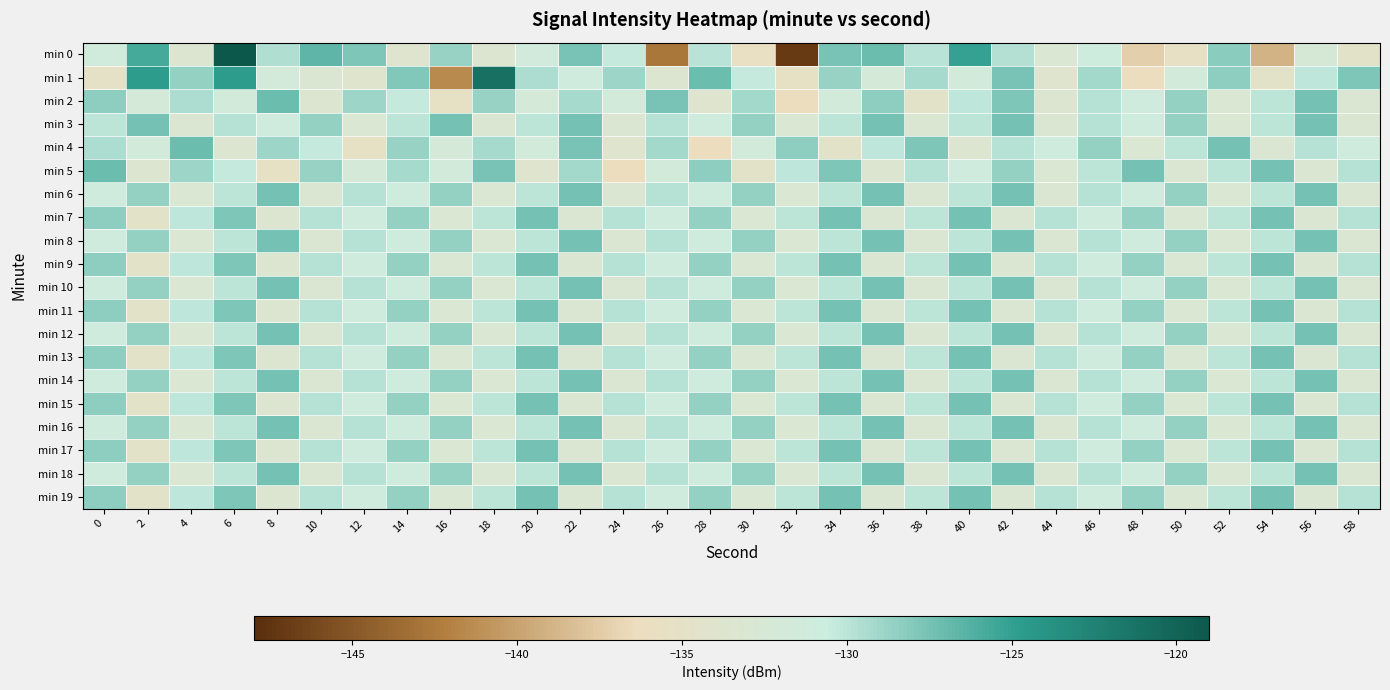

Reading left to right, what are all the values shown in this chart?

min 0: 0=-131.4	2=-125.7	4=-133.4	6=-119.1	8=-129.5	10=-126.6	12=-127.8	14=-133.8	16=-128.7	18=-133.6	20=-131.5	22=-127.5	24=-130.3	26=-142.8	28=-129.9	30=-135.7	32=-147.0	34=-127.6	36=-127.1	38=-129.9	40=-125.1	42=-129.8	44=-132.9	46=-130.9	48=-137.3	50=-135.4	52=-128.2	54=-139.0	56=-132.3	58=-134.5
min 1: 0=-134.9	2=-124.7	4=-128.6	6=-124.7	8=-131.8	10=-133.1	12=-134.0	14=-127.9	16=-141.5	18=-121.0	20=-129.5	22=-131.2	24=-128.9	26=-133.6	28=-127.1	30=-130.4	32=-135.2	34=-128.7	36=-132.1	38=-129.3	40=-131.8	42=-127.5	44=-133.9	46=-129.1	48=-136.4	50=-131.7	52=-128.3	54=-134.6	56=-130.2	58=-127.8
min 2: 0=-128.3	2=-132.1	4=-129.5	6=-131.8	8=-127.1	10=-133.6	12=-128.9	14=-130.4	16=-135.2	18=-128.7	20=-132.1	22=-129.3	24=-131.8	26=-127.5	28=-133.9	30=-129.1	32=-136.4	34=-131.7	36=-128.3	38=-134.6	40=-130.2	42=-127.8	44=-133.5	46=-129.8	48=-131.2	50=-128.6	52=-132.9	54=-130.1	56=-127.4	58=-133.2
min 3: 0=-130.1	2=-127.4	4=-133.2	6=-129.8	8=-131.2	10=-128.6	12=-132.9	14=-130.1	16=-127.4	18=-133.2	20=-130.1	22=-127.4	24=-133.2	26=-129.8	28=-131.2	30=-128.6	32=-132.9	34=-130.1	36=-127.4	38=-133.2	40=-130.1	42=-127.4	44=-133.2	46=-129.8	48=-131.2	50=-128.6	52=-132.9	54=-130.1	56=-127.4	58=-133.2
min 4: 0=-129.5	2=-131.8	4=-127.1	6=-133.6	8=-128.9	10=-130.4	12=-135.2	14=-128.7	16=-132.1	18=-129.3	20=-131.8	22=-127.5	24=-133.9	26=-129.1	28=-136.4	30=-131.7	32=-128.3	34=-134.6	36=-130.2	38=-127.8	40=-133.5	42=-129.8	44=-131.2	46=-128.6	48=-132.9	50=-130.1	52=-127.4	54=-133.2	56=-129.8	58=-131.2
min 5: 0=-127.1	2=-133.6	4=-128.9	6=-130.4	8=-135.2	10=-128.7	12=-132.1	14=-129.3	16=-131.8	18=-127.5	20=-133.9	22=-129.1	24=-136.4	26=-131.7	28=-128.3	30=-134.6	32=-130.2	34=-127.8	36=-133.5	38=-129.8	40=-131.2	42=-128.6	44=-132.9	46=-130.1	48=-127.4	50=-133.2	52=-130.1	54=-127.4	56=-133.2	58=-129.8
min 6: 0=-131.2	2=-128.6	4=-132.9	6=-130.1	8=-127.4	10=-133.2	12=-129.8	14=-131.2	16=-128.6	18=-132.9	20=-130.1	22=-127.4	24=-133.2	26=-129.8	28=-131.2	30=-128.6	32=-132.9	34=-130.1	36=-127.4	38=-133.2	40=-130.1	42=-127.4	44=-133.2	46=-129.8	48=-131.2	50=-128.6	52=-132.9	54=-130.1	56=-127.4	58=-133.2
min 7: 0=-128.3	2=-134.6	4=-130.2	6=-127.8	8=-133.5	10=-129.8	12=-131.2	14=-128.6	16=-132.9	18=-130.1	20=-127.4	22=-133.2	24=-129.8	26=-131.2	28=-128.6	30=-132.9	32=-130.1	34=-127.4	36=-133.2	38=-130.1	40=-127.4	42=-133.2	44=-129.8	46=-131.2	48=-128.6	50=-132.9	52=-130.1	54=-127.4	56=-133.2	58=-129.8
min 8: 0=-131.2	2=-128.6	4=-132.9	6=-130.1	8=-127.4	10=-133.2	12=-129.8	14=-131.2	16=-128.6	18=-132.9	20=-130.1	22=-127.4	24=-133.2	26=-129.8	28=-131.2	30=-128.6	32=-132.9	34=-130.1	36=-127.4	38=-133.2	40=-130.1	42=-127.4	44=-133.2	46=-129.8	48=-131.2	50=-128.6	52=-132.9	54=-130.1	56=-127.4	58=-133.2
min 9: 0=-128.3	2=-134.6	4=-130.2	6=-127.8	8=-133.5	10=-129.8	12=-131.2	14=-128.6	16=-132.9	18=-130.1	20=-127.4	22=-133.2	24=-129.8	26=-131.2	28=-128.6	30=-132.9	32=-130.1	34=-127.4	36=-133.2	38=-130.1	40=-127.4	42=-133.2	44=-129.8	46=-131.2	48=-128.6	50=-132.9	52=-130.1	54=-127.4	56=-133.2	58=-129.8
min 10: 0=-131.2	2=-128.6	4=-132.9	6=-130.1	8=-127.4	10=-133.2	12=-129.8	14=-131.2	16=-128.6	18=-132.9	20=-130.1	22=-127.4	24=-133.2	26=-129.8	28=-131.2	30=-128.6	32=-132.9	34=-130.1	36=-127.4	38=-133.2	40=-130.1	42=-127.4	44=-133.2	46=-129.8	48=-131.2	50=-128.6	52=-132.9	54=-130.1	56=-127.4	58=-133.2
min 11: 0=-128.3	2=-134.6	4=-130.2	6=-127.8	8=-133.5	10=-129.8	12=-131.2	14=-128.6	16=-132.9	18=-130.1	20=-127.4	22=-133.2	24=-129.8	26=-131.2	28=-128.6	30=-132.9	32=-130.1	34=-127.4	36=-133.2	38=-130.1	40=-127.4	42=-133.2	44=-129.8	46=-131.2	48=-128.6	50=-132.9	52=-130.1	54=-127.4	56=-133.2	58=-129.8
min 12: 0=-131.2	2=-128.6	4=-132.9	6=-130.1	8=-127.4	10=-133.2	12=-129.8	14=-131.2	16=-128.6	18=-132.9	20=-130.1	22=-127.4	24=-133.2	26=-129.8	28=-131.2	30=-128.6	32=-132.9	34=-130.1	36=-127.4	38=-133.2	40=-130.1	42=-127.4	44=-133.2	46=-129.8	48=-131.2	50=-128.6	52=-132.9	54=-130.1	56=-127.4	58=-133.2
min 13: 0=-128.3	2=-134.6	4=-130.2	6=-127.8	8=-133.5	10=-129.8	12=-131.2	14=-128.6	16=-132.9	18=-130.1	20=-127.4	22=-133.2	24=-129.8	26=-131.2	28=-128.6	30=-132.9	32=-130.1	34=-127.4	36=-133.2	38=-130.1	40=-127.4	42=-133.2	44=-129.8	46=-131.2	48=-128.6	50=-132.9	52=-130.1	54=-127.4	56=-133.2	58=-129.8
min 14: 0=-131.2	2=-128.6	4=-132.9	6=-130.1	8=-127.4	10=-133.2	12=-129.8	14=-131.2	16=-128.6	18=-132.9	20=-130.1	22=-127.4	24=-133.2	26=-129.8	28=-131.2	30=-128.6	32=-132.9	34=-130.1	36=-127.4	38=-133.2	40=-130.1	42=-127.4	44=-133.2	46=-129.8	48=-131.2	50=-128.6	52=-132.9	54=-130.1	56=-127.4	58=-133.2
min 15: 0=-128.3	2=-134.6	4=-130.2	6=-127.8	8=-133.5	10=-129.8	12=-131.2	14=-128.6	16=-132.9	18=-130.1	20=-127.4	22=-133.2	24=-129.8	26=-131.2	28=-128.6	30=-132.9	32=-130.1	34=-127.4	36=-133.2	38=-130.1	40=-127.4	42=-133.2	44=-129.8	46=-131.2	48=-128.6	50=-132.9	52=-130.1	54=-127.4	56=-133.2	58=-129.8
min 16: 0=-131.2	2=-128.6	4=-132.9	6=-130.1	8=-127.4	10=-133.2	12=-129.8	14=-131.2	16=-128.6	18=-132.9	20=-130.1	22=-127.4	24=-133.2	26=-129.8	28=-131.2	30=-128.6	32=-132.9	34=-130.1	36=-127.4	38=-133.2	40=-130.1	42=-127.4	44=-133.2	46=-129.8	48=-131.2	50=-128.6	52=-132.9	54=-130.1	56=-127.4	58=-133.2
min 17: 0=-128.3	2=-134.6	4=-130.2	6=-127.8	8=-133.5	10=-129.8	12=-131.2	14=-128.6	16=-132.9	18=-130.1	20=-127.4	22=-133.2	24=-129.8	26=-131.2	28=-128.6	30=-132.9	32=-130.1	34=-127.4	36=-133.2	38=-130.1	40=-127.4	42=-133.2	44=-129.8	46=-131.2	48=-128.6	50=-132.9	52=-130.1	54=-127.4	56=-133.2	58=-129.8
min 18: 0=-131.2	2=-128.6	4=-132.9	6=-130.1	8=-127.4	10=-133.2	12=-129.8	14=-131.2	16=-128.6	18=-132.9	20=-130.1	22=-127.4	24=-133.2	26=-129.8	28=-131.2	30=-128.6	32=-132.9	34=-130.1	36=-127.4	38=-133.2	40=-130.1	42=-127.4	44=-133.2	46=-129.8	48=-131.2	50=-128.6	52=-132.9	54=-130.1	56=-127.4	58=-133.2
min 19: 0=-128.3	2=-134.6	4=-130.2	6=-127.8	8=-133.5	10=-129.8	12=-131.2	14=-128.6	16=-132.9	18=-130.1	20=-127.4	22=-133.2	24=-129.8	26=-131.2	28=-128.6	30=-132.9	32=-130.1	34=-127.4	36=-133.2	38=-130.1	40=-127.4	42=-133.2	44=-129.8	46=-131.2	48=-128.6	50=-132.9	52=-130.1	54=-127.4	56=-133.2	58=-129.8